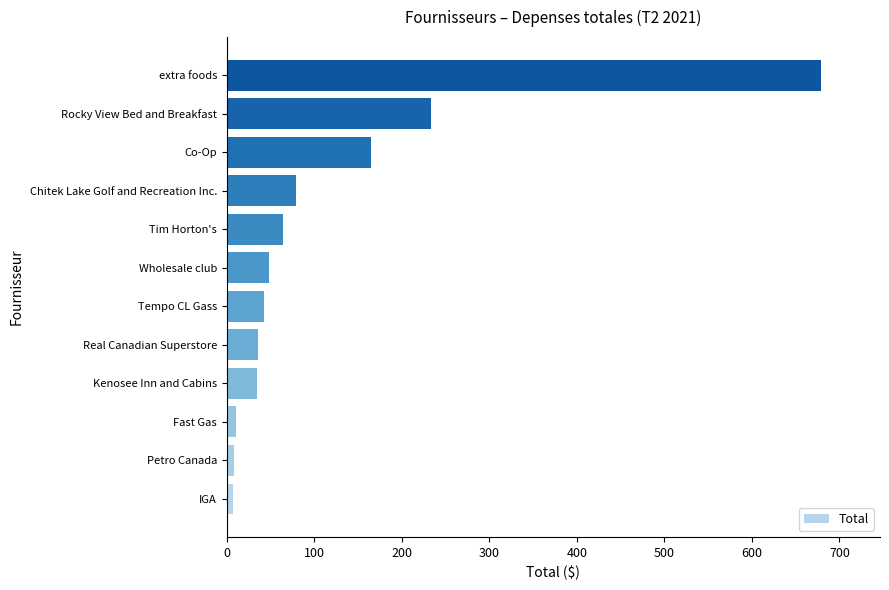

Between extra foods and Chitek Lake Golf and Recreation Inc., which is larger?

extra foods